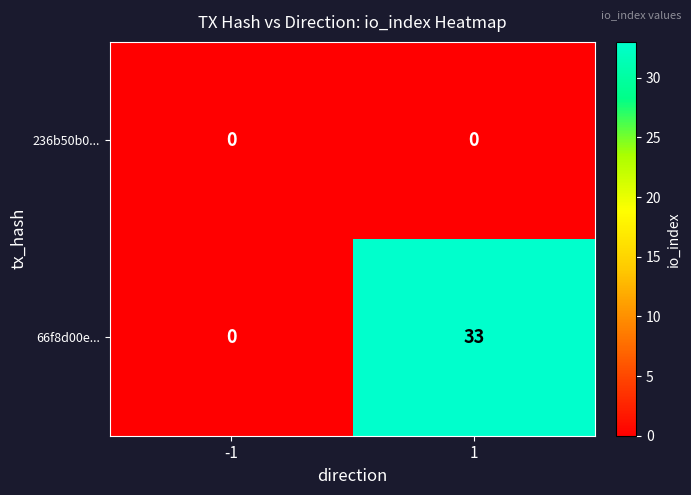

What is the total value across all series at 1?

33